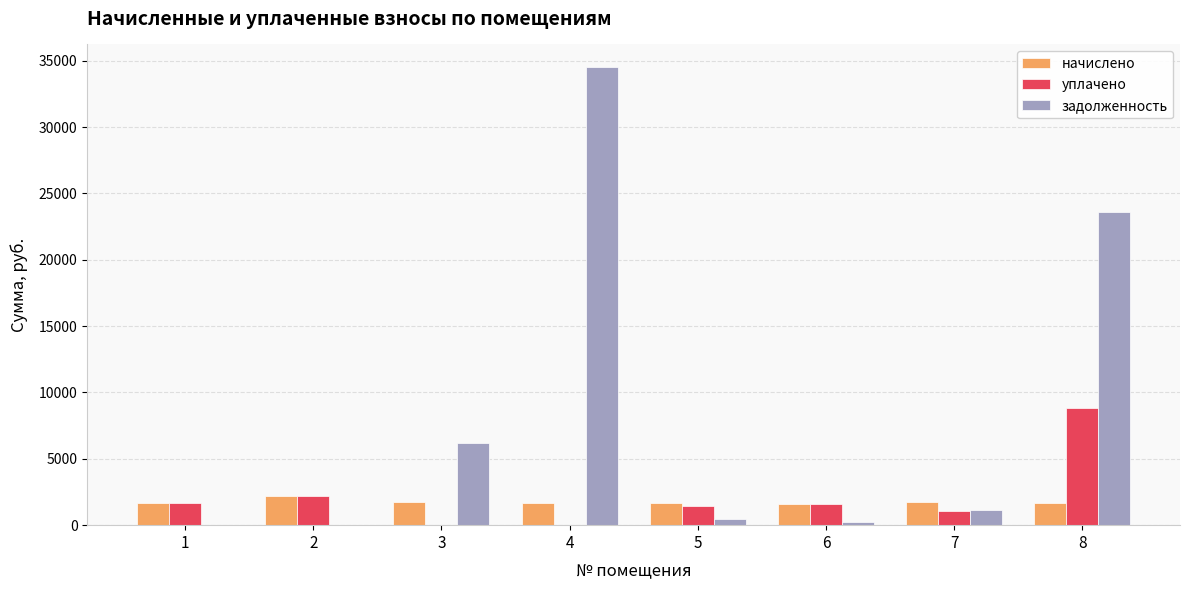

What is the sum of all уплачено values?

16778.3